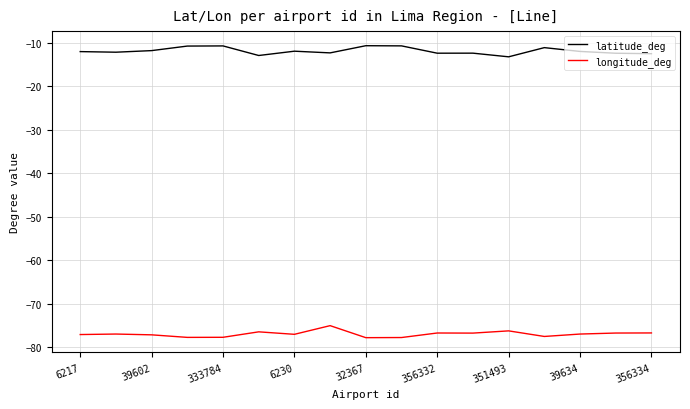

True or false: latitude_deg has more than 1 interior local peaks.

True